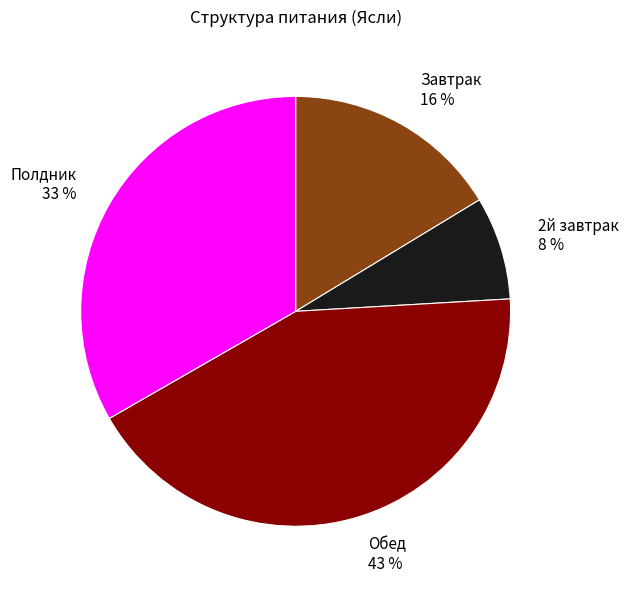

To the nearest percent, what is the combined percentage of Полдник and 2й завтрак?

41%